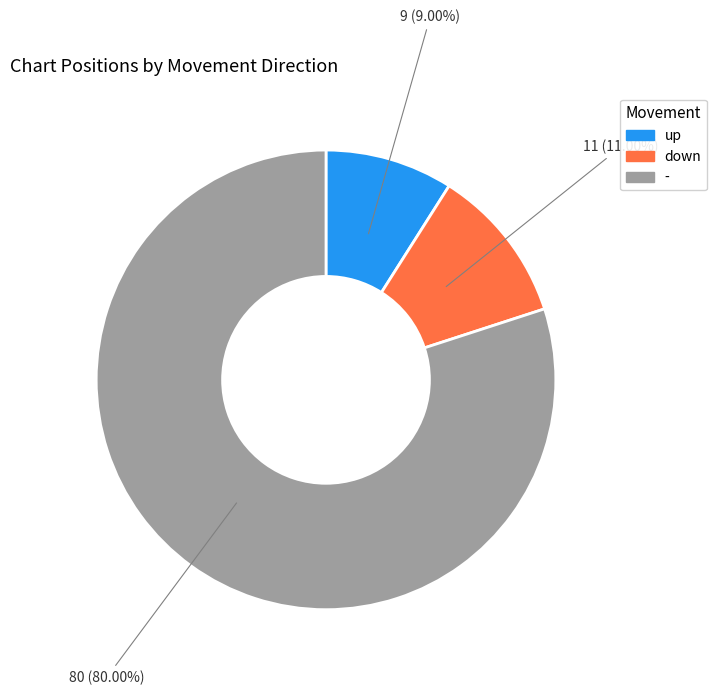

Count the number of slices in the pie.

3